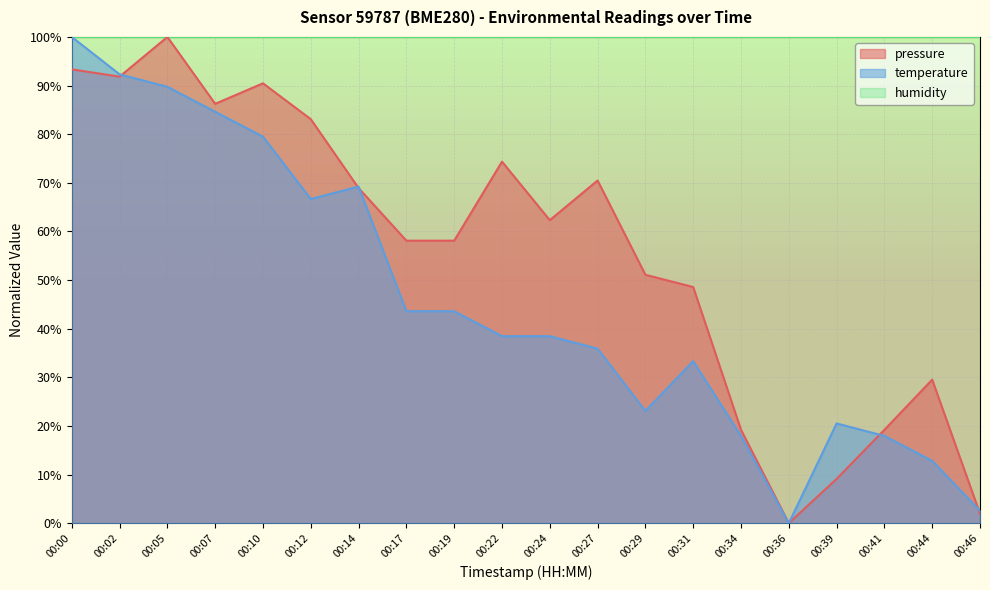

How many lines are shown in the chart?

3